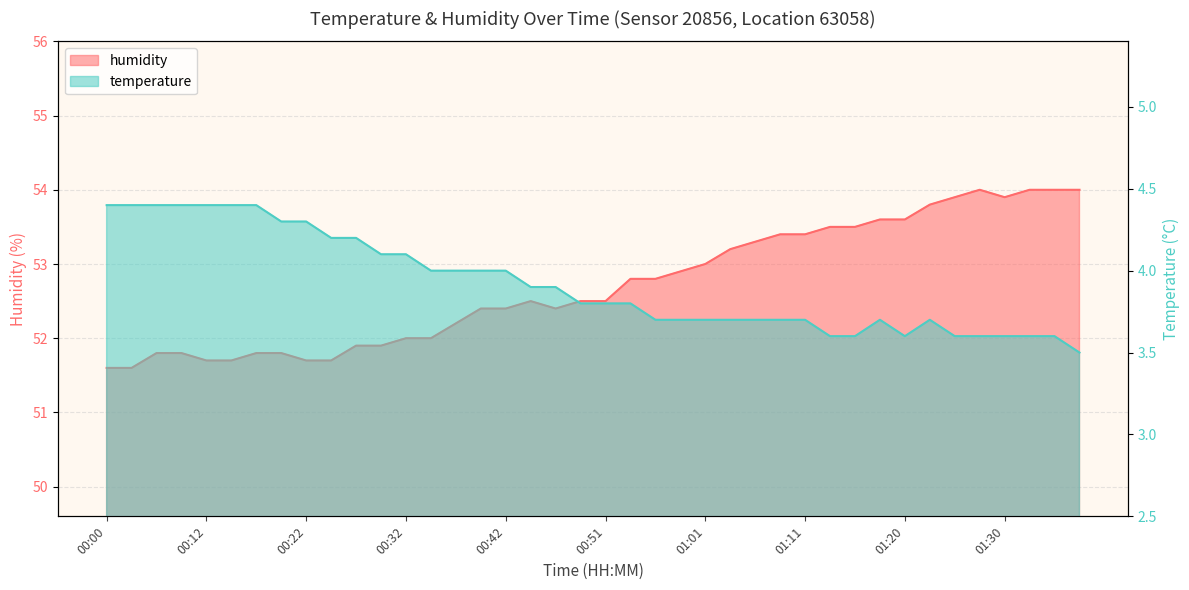

How many lines are shown in the chart?

2